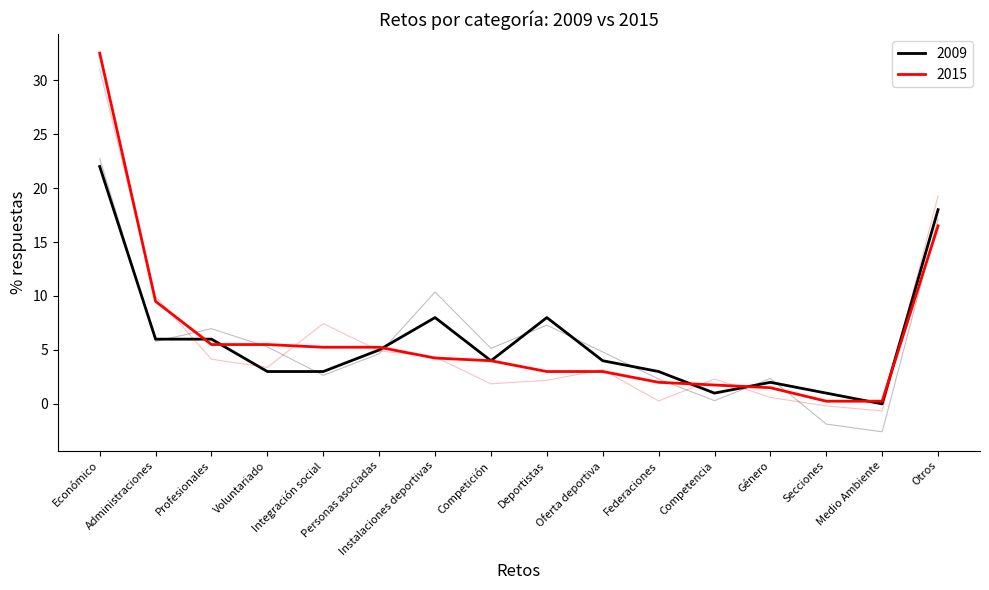

Is the value of 2009 at Medio Ambiente greater than the value of 2015 at Administraciones?

No